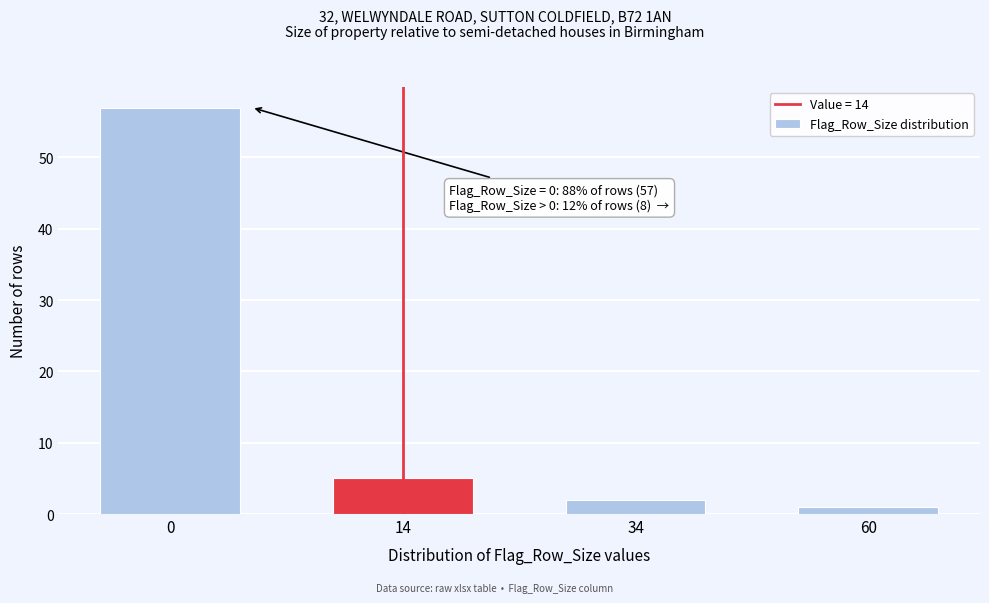

Reading left to right, what are all the values shown in this chart?

0=57	14=5	34=2	60=1